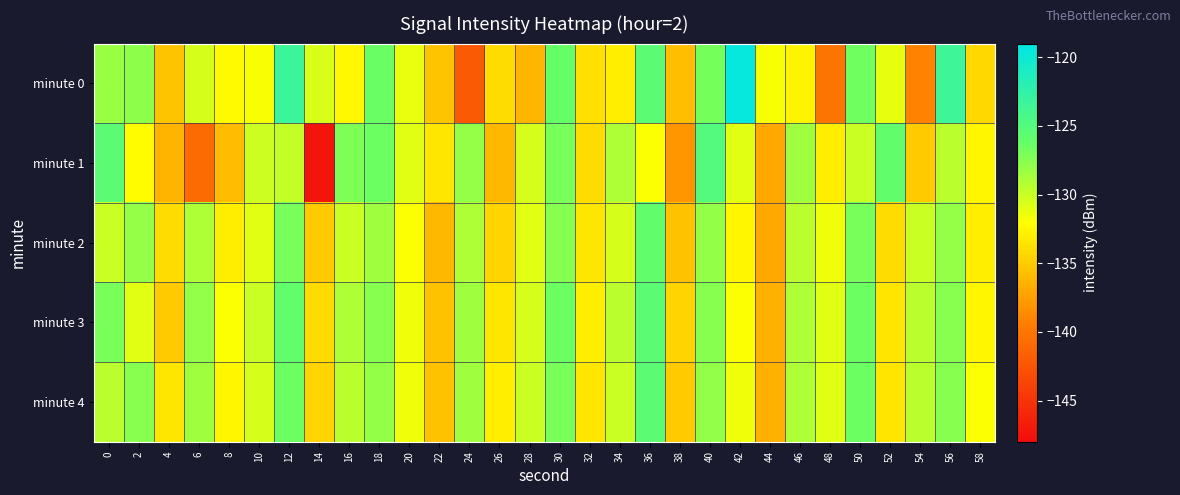

How many distinct data groups are displayed?

5